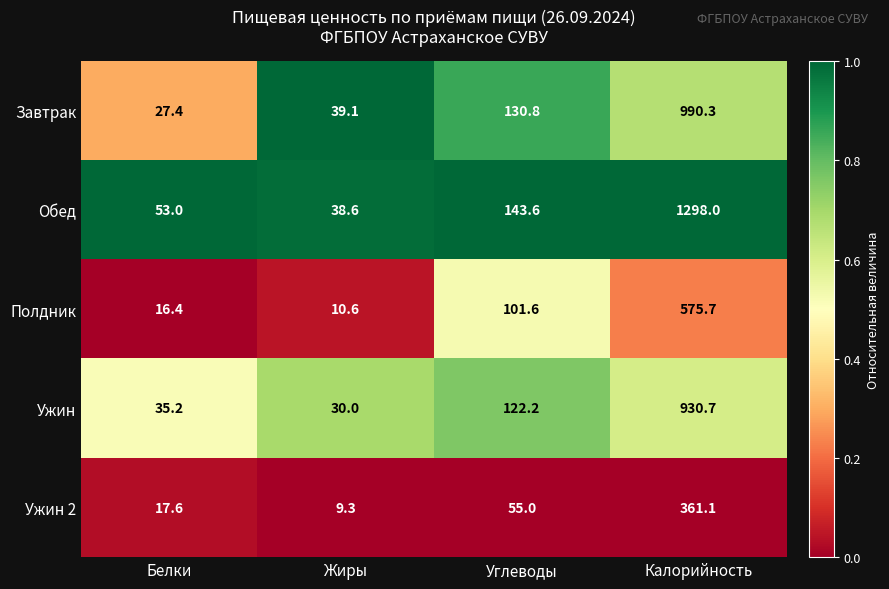

Which series has the widest spread of values?

Обед